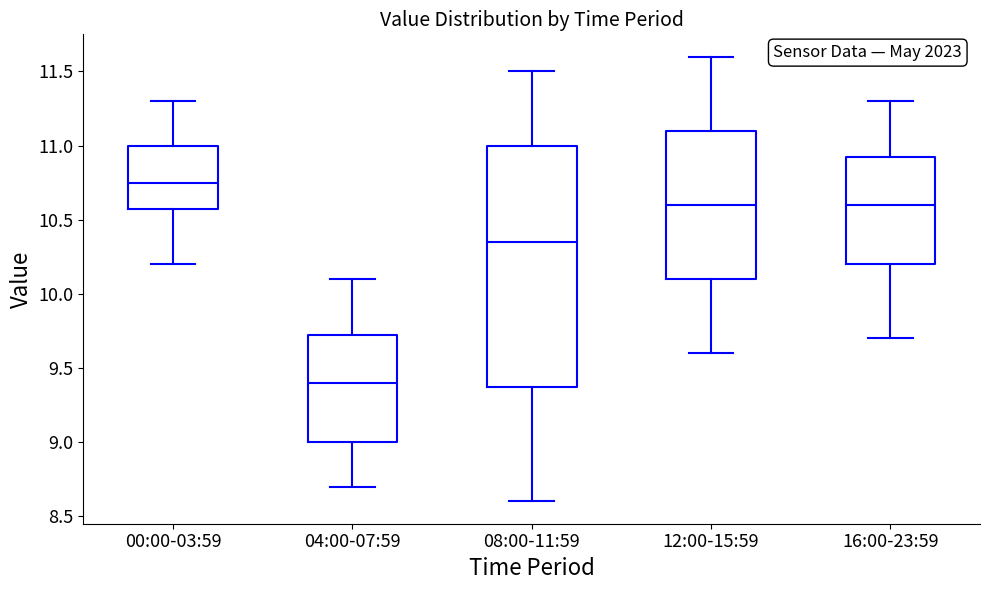

Reading left to right, transcribe this box plot: for each box, give where its median line is, the range the box spans, and where its two whiskers end, as read against the y-axis. The values are not printed on the chart, so give them approximately, as read against the axis.

00:00-03:59: median 10.75, box 10.60 to 11.00, whiskers 10.20 to 11.30
04:00-07:59: median 9.40, box 9.00 to 9.75, whiskers 8.70 to 10.10
08:00-11:59: median 10.35, box 9.40 to 11.00, whiskers 8.60 to 11.50
12:00-15:59: median 10.60, box 10.10 to 11.10, whiskers 9.60 to 11.60
16:00-23:59: median 10.60, box 10.20 to 10.95, whiskers 9.70 to 11.30